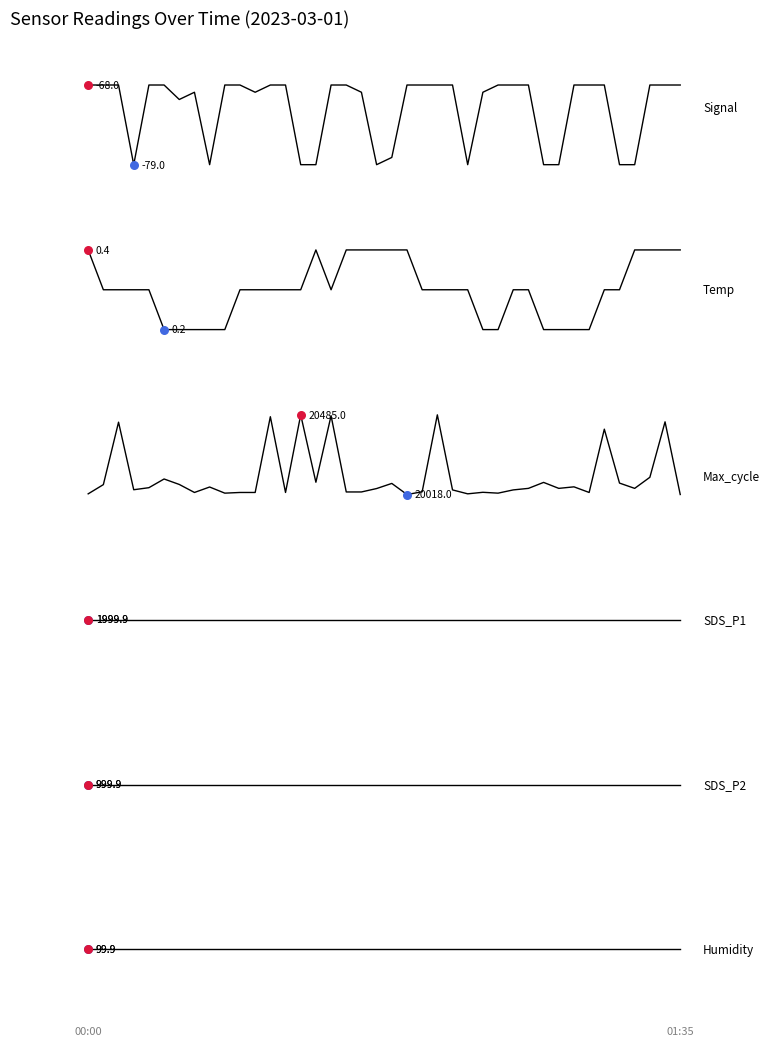

What are all the series names shown in the legend?

Signal, Temp, Max_cycle, SDS_P1, SDS_P2, Humidity